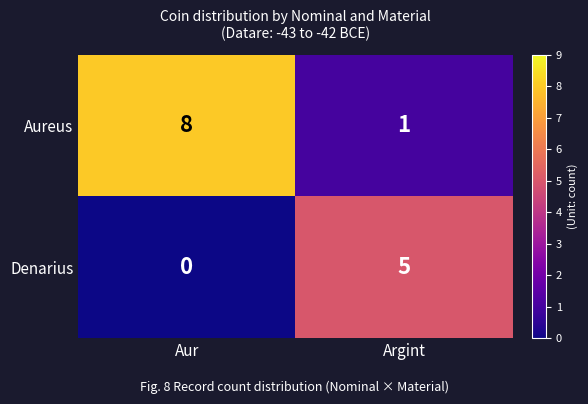

What is the sum of the Aureus values at Argint and Aur?

9